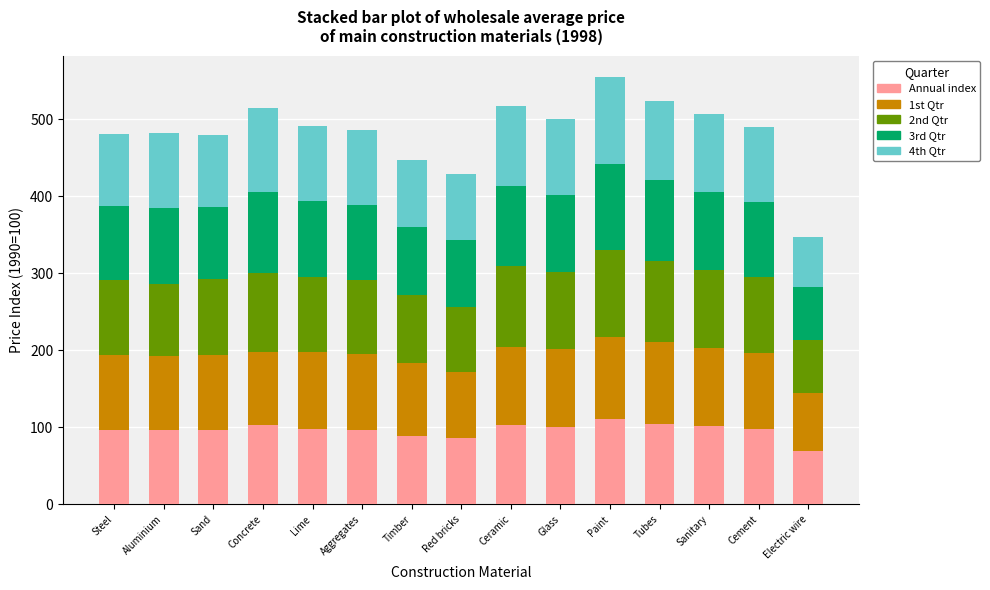

True or false: Annual index has a value of 47.2 at Cement.

False